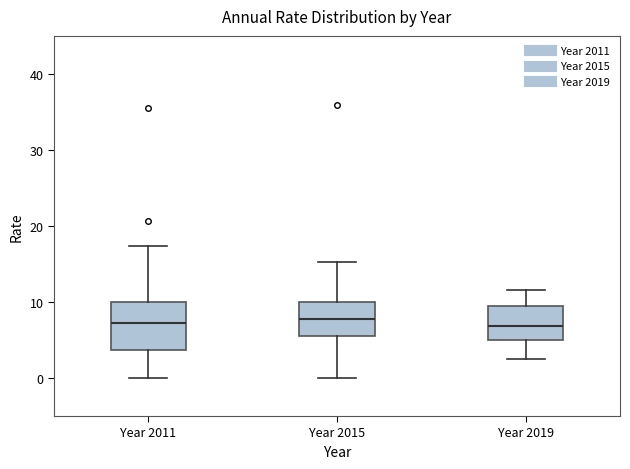

Comparing the boxes themselves (not the whiskers), which one is the tallest?

Year 2011